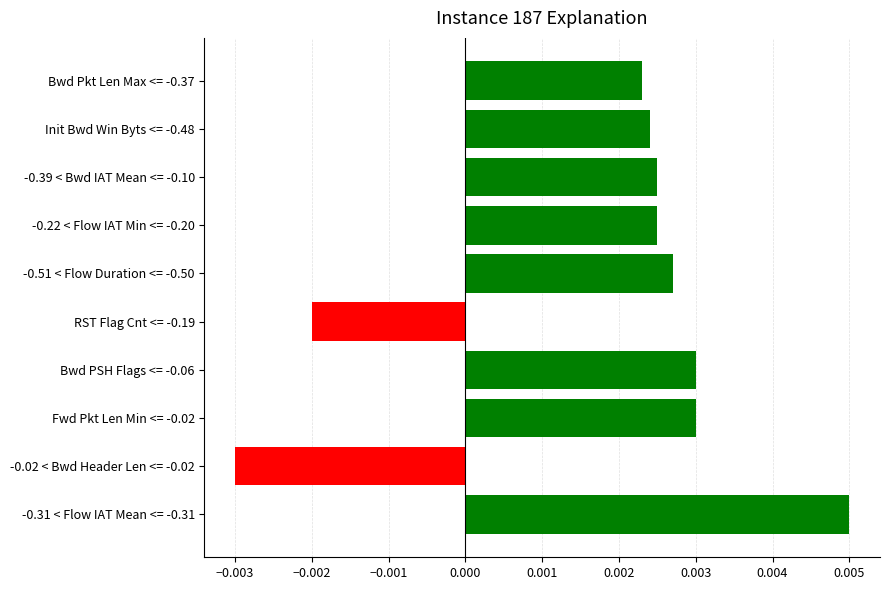

Where is the data nearest to the value 0?

RST Flag Cnt <= -0.19